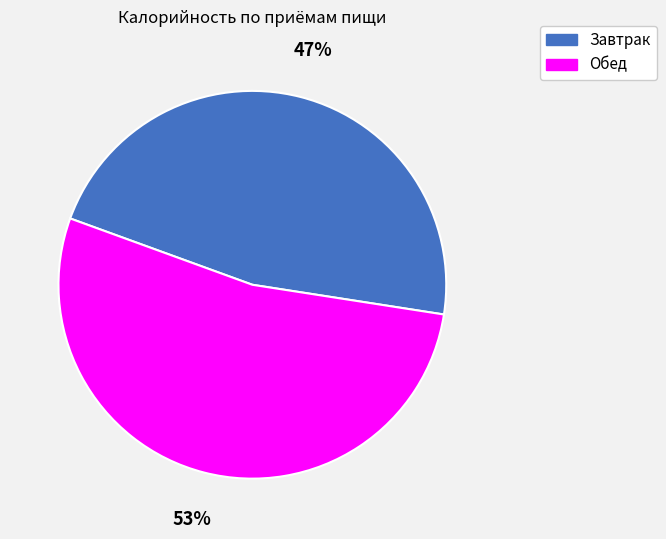

To the nearest percent, what portion does Обед represent?

53%